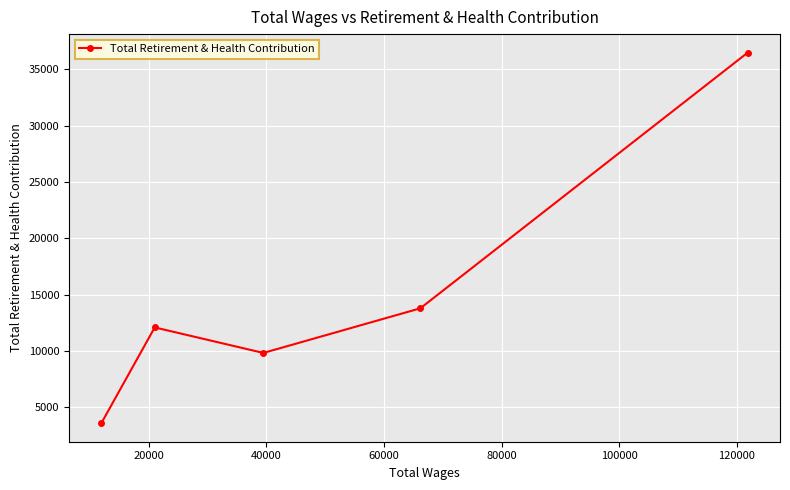

What is the minimum value shown in the chart?

3601